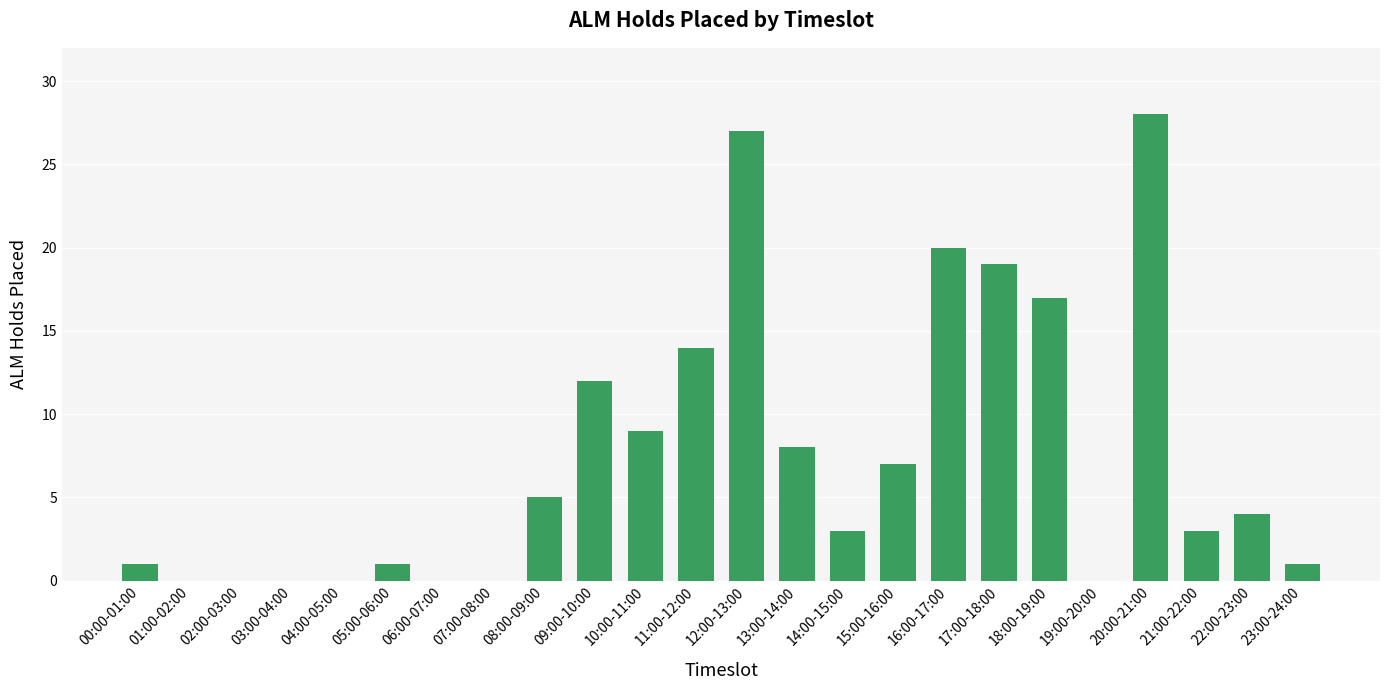

The chart shows a value of 0 at 02:00-03:00. True or false?

True